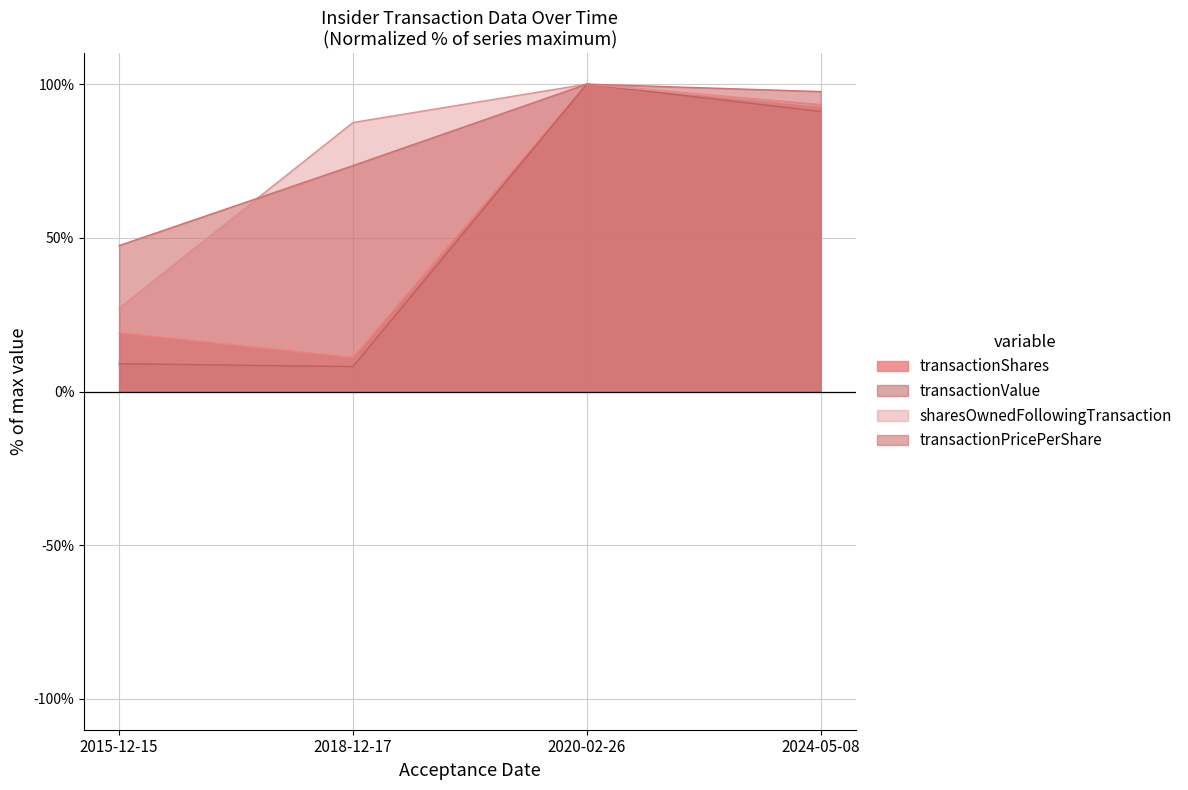

Between 2018-12-17 and 2020-02-26, which series saw the biggest shift?

transactionValue